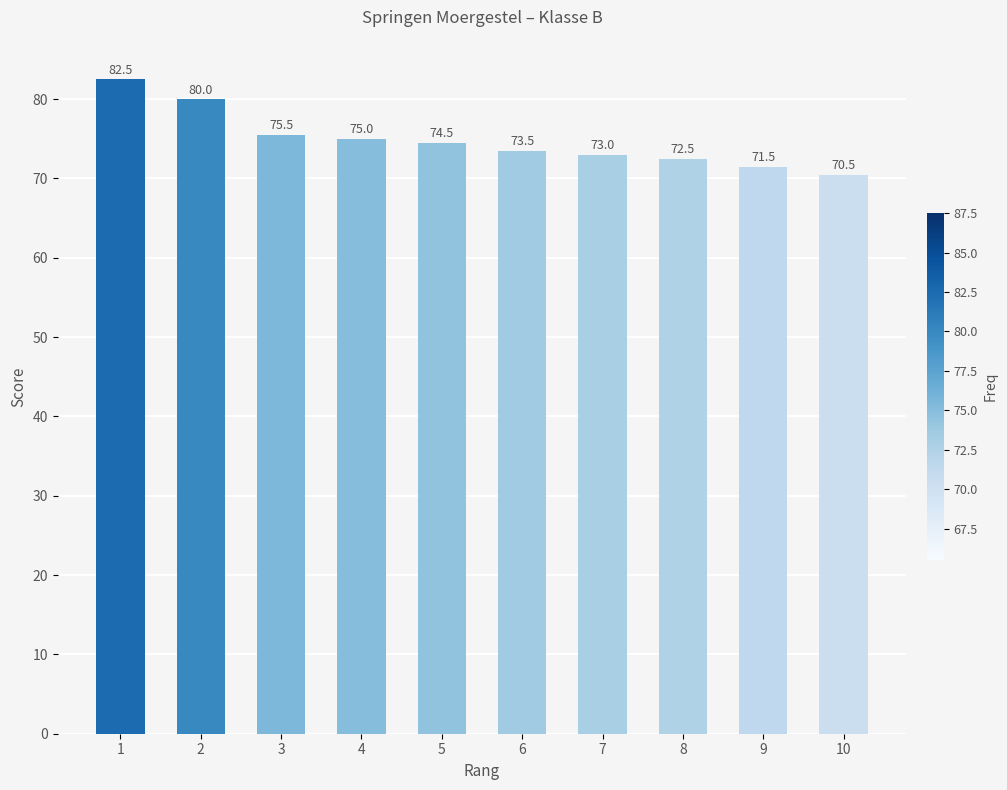

Between 3 and 4, which is larger?

3